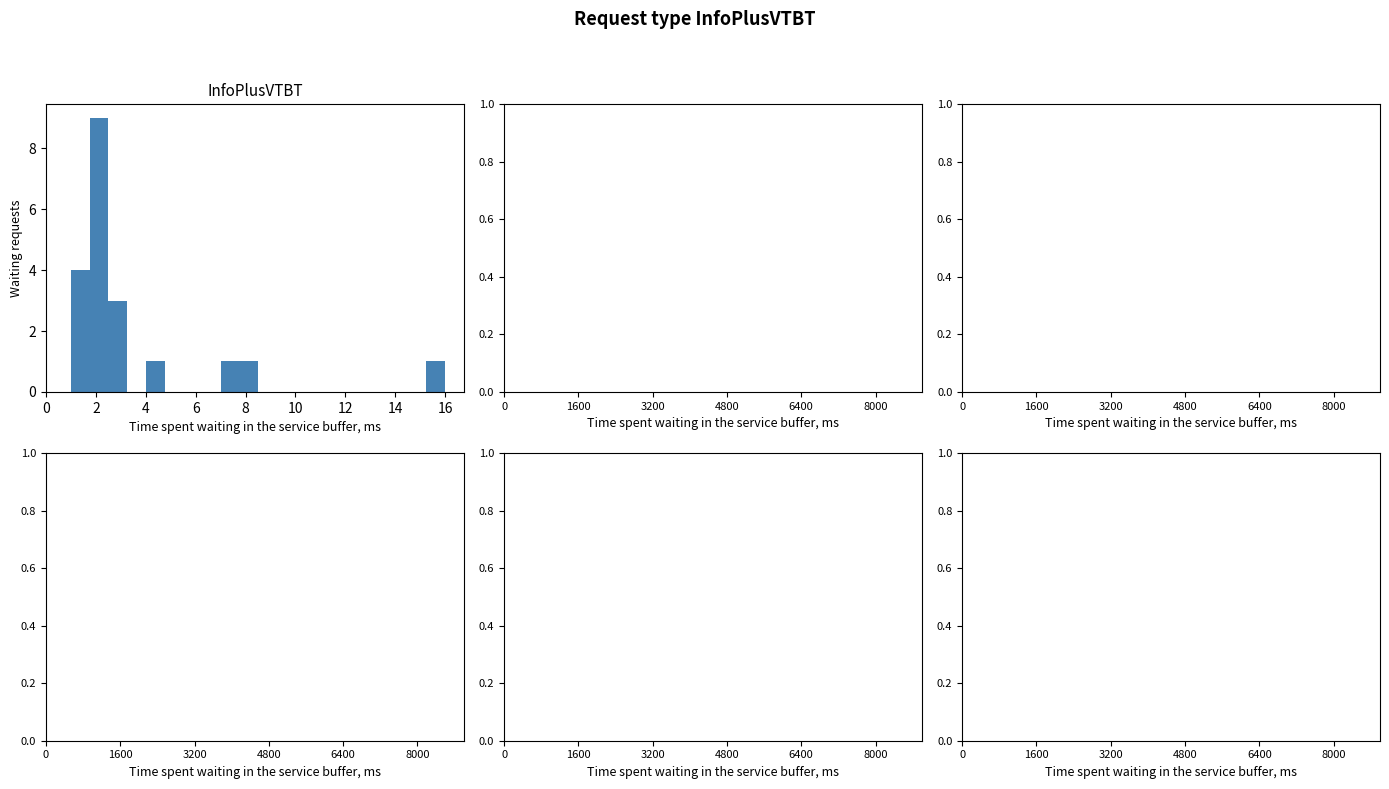

Around what value on the x-axis is the tallest bar? Give the approximate position of its centre, as read against the axis.

2.2